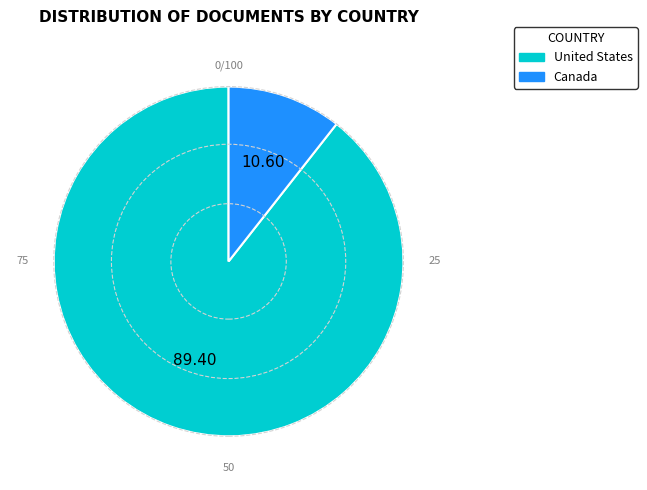

Which slice is the smallest?

Canada